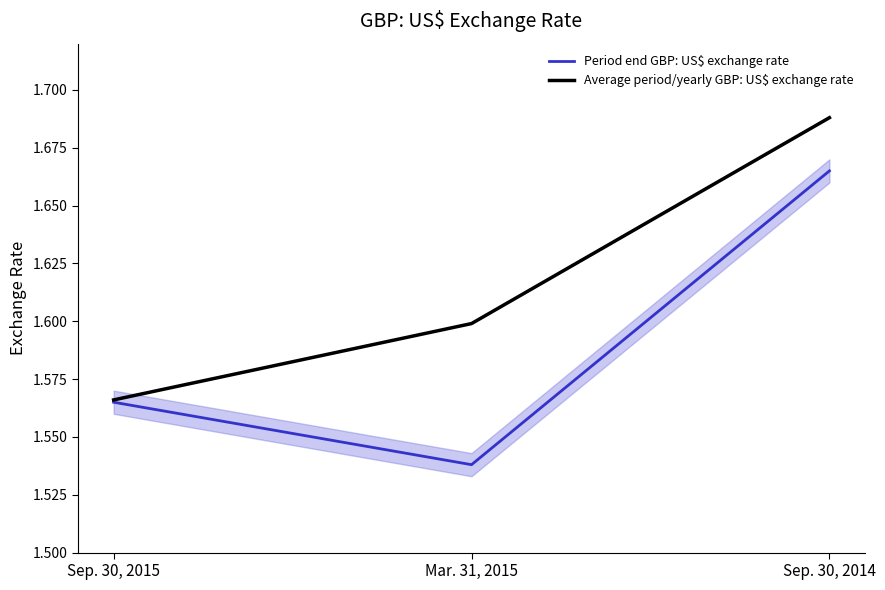

The Average period/yearly GBP: US$ exchange rate series shows 1.6 at Mar. 31, 2015. True or false?

True